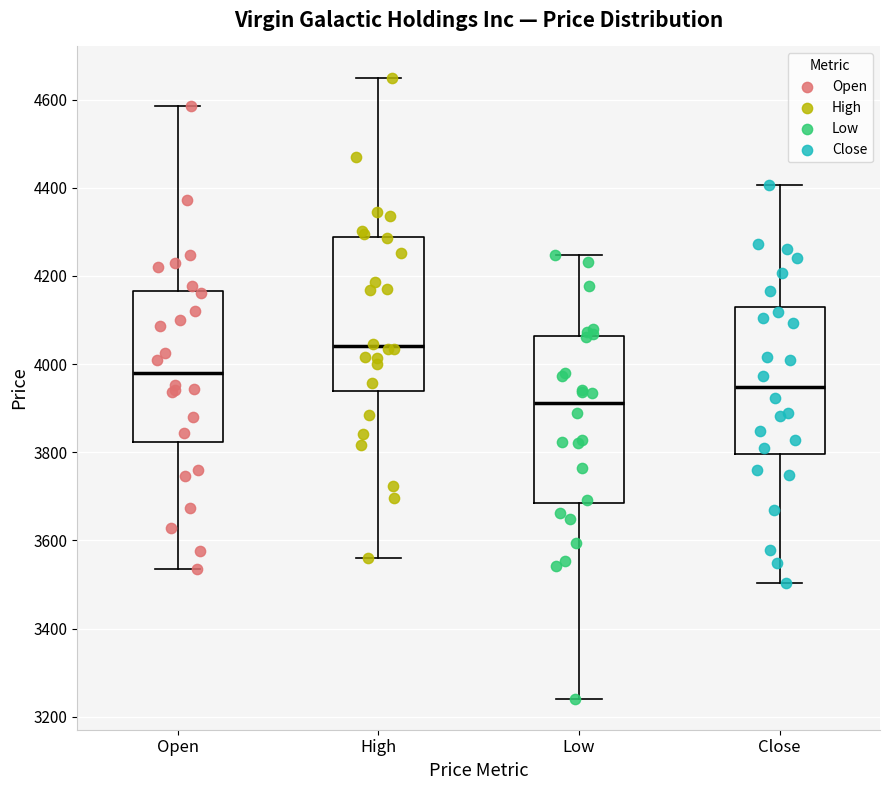

Where does the median line of the box for High sit on the y-axis? The values are not printed on the chart, so give them approximately, as read against the axis.

4040